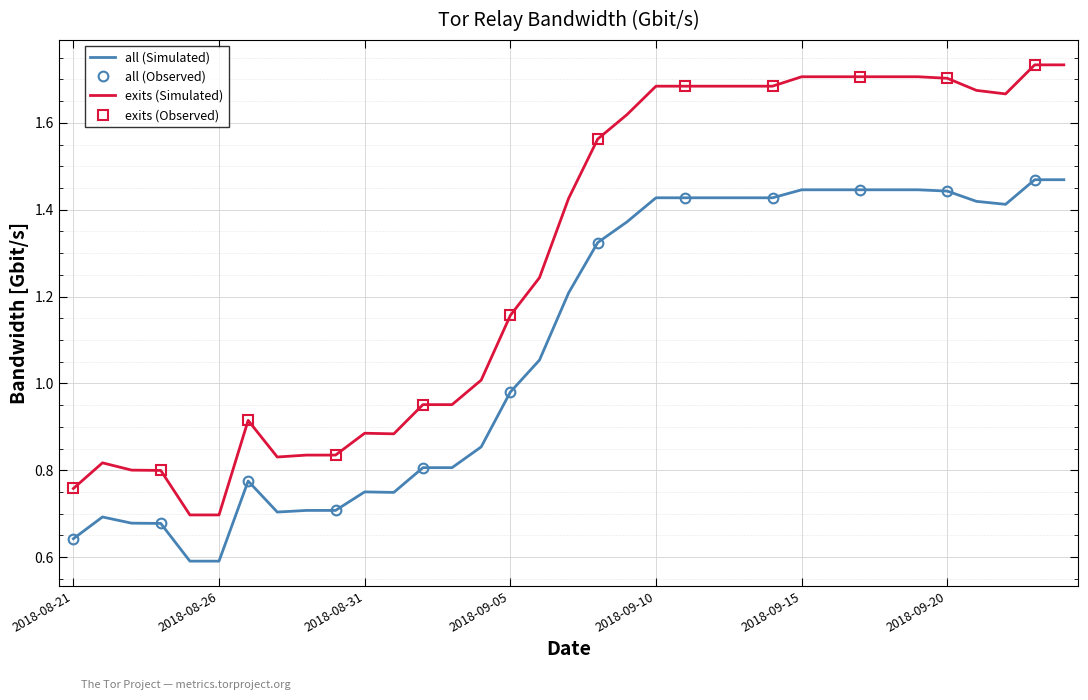

How many lines are shown in the chart?

2